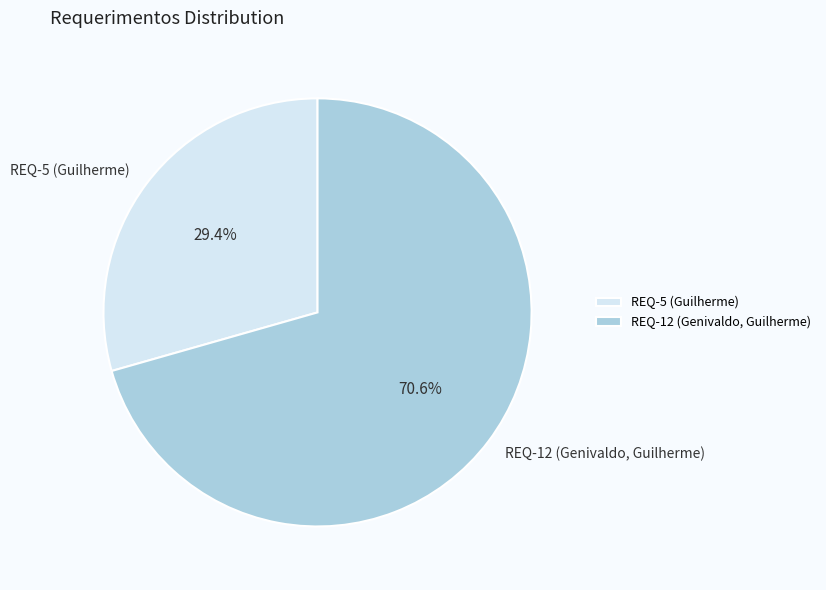

How much of the chart is everything except REQ-5 (Guilherme)?

70.6%